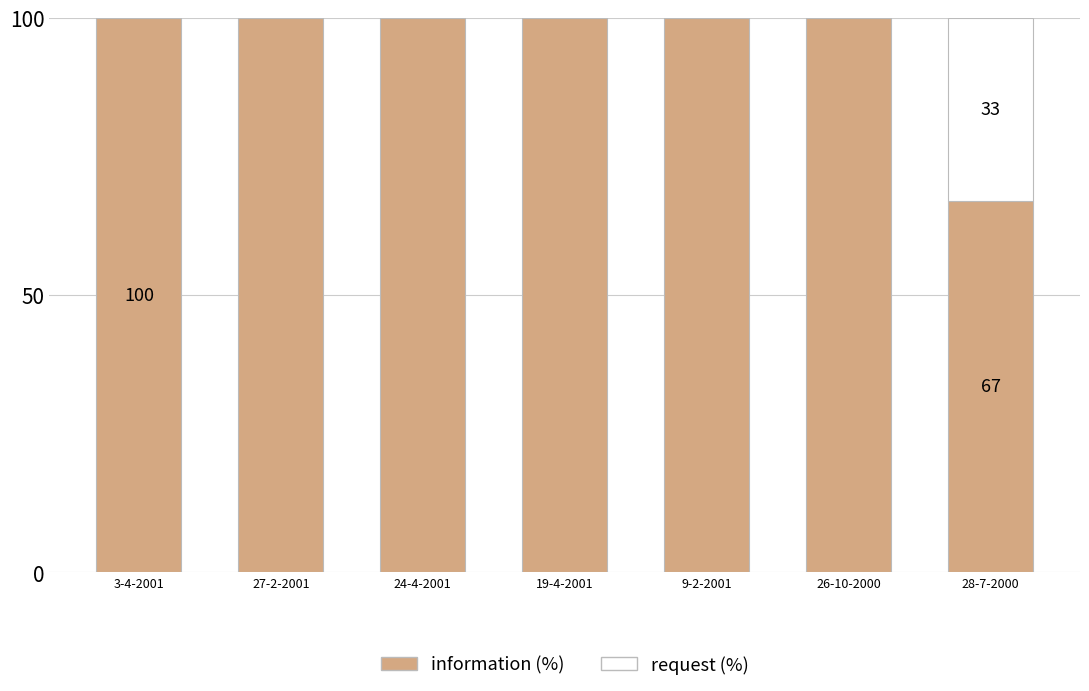

What is the sum of the information (%) values at 28-7-2000 and 3-4-2001?

167